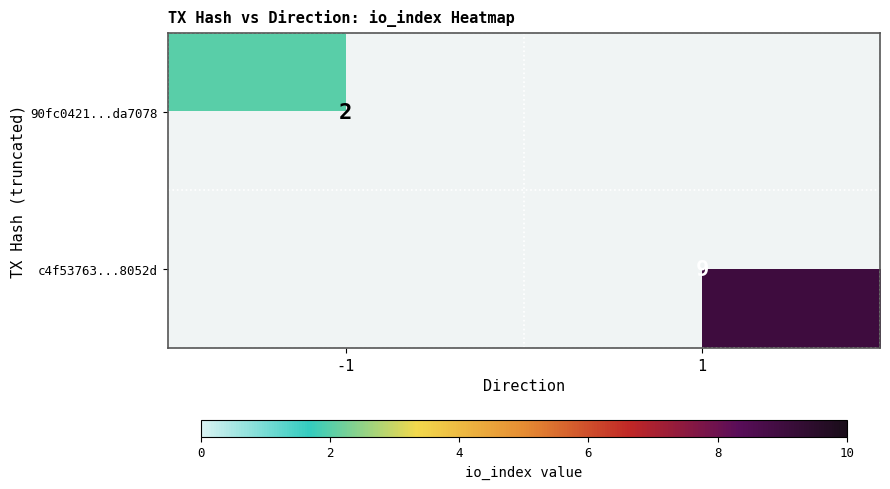

True or false: 90fc0421...da7078 has a value of 2 at -1.

True